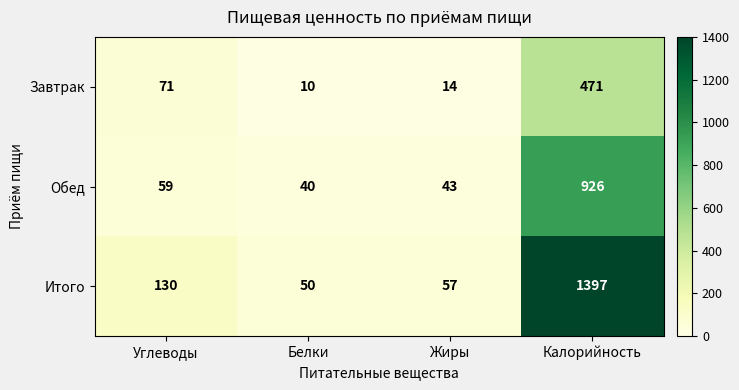

Reading right to left, list all the values displayed in this chart.

Завтрак: Калорийность=471	Жиры=14	Белки=10	Углеводы=71
Обед: Калорийность=926	Жиры=43	Белки=40	Углеводы=59
Итого: Калорийность=1397	Жиры=57	Белки=50	Углеводы=130